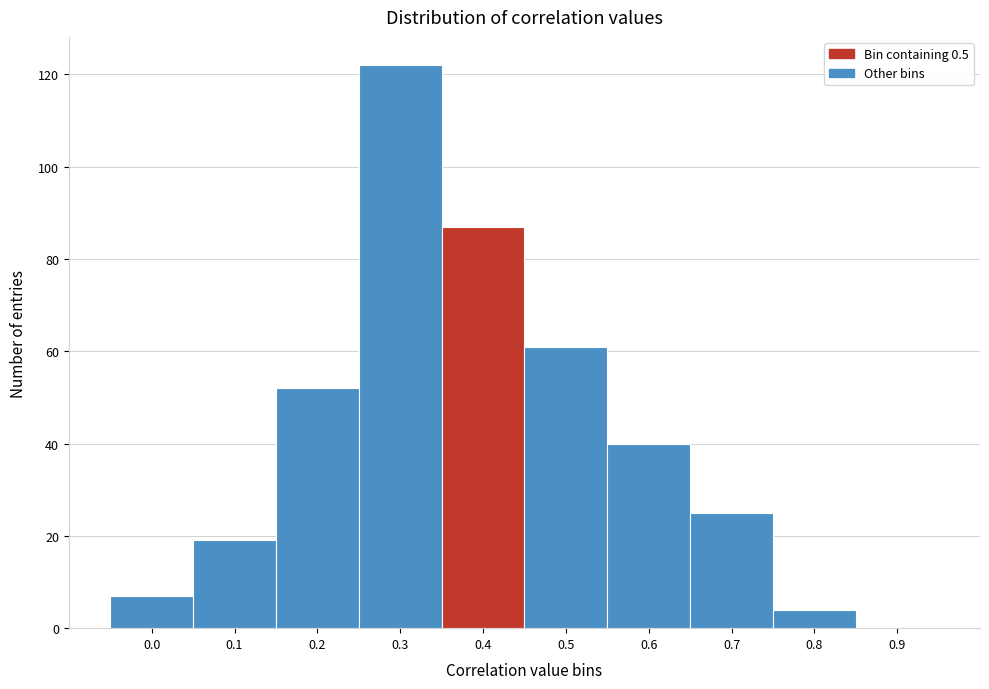

Reading right to left, list all the values displayed in this chart.

0.9=0	0.8=4	0.7=25	0.6=40	0.5=61	0.4=87	0.3=122	0.2=52	0.1=19	0.0=7